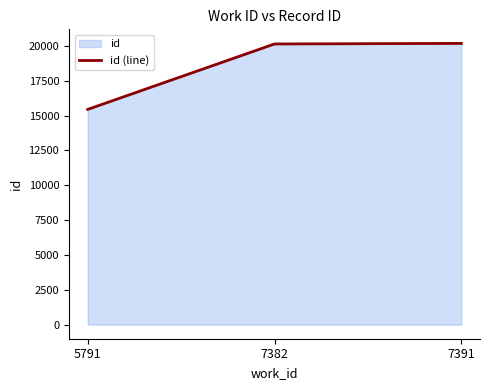

Reading right to left, what are all the values shown in this chart?

20183	20142	15447